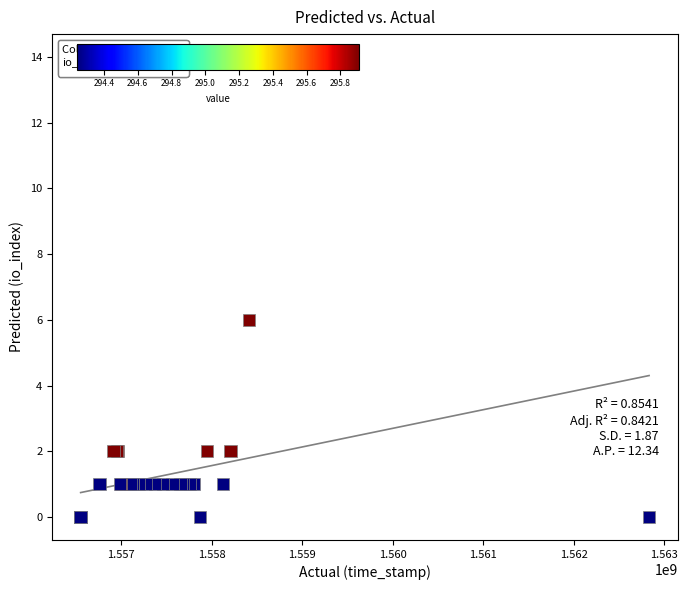

What Y value in the scatter plot is closest to 7?

6